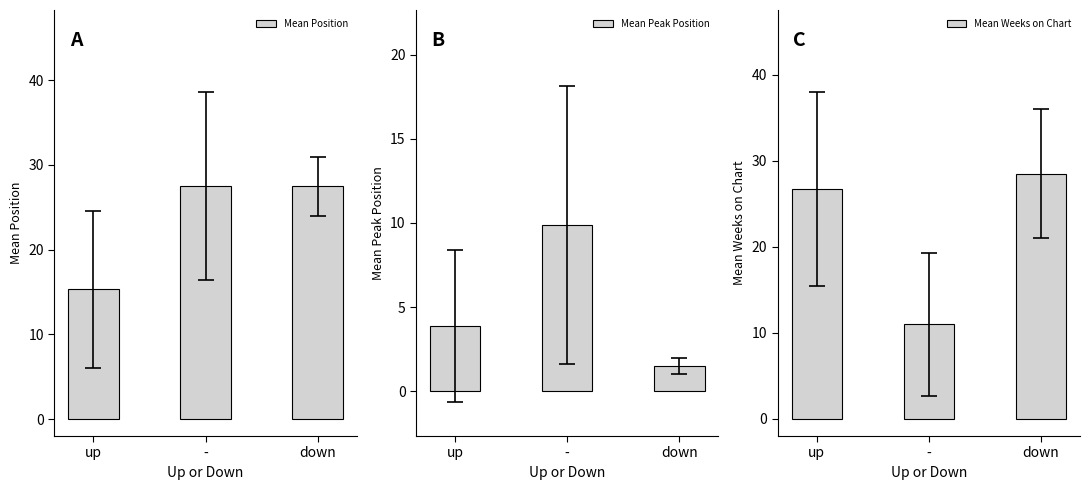

How many bars are there in total?

9